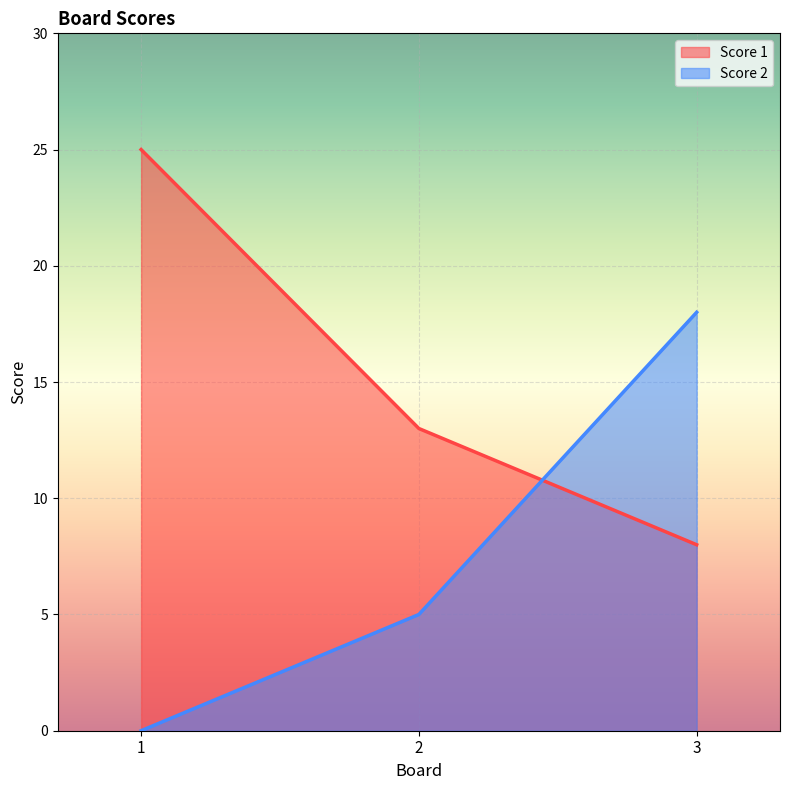

What is the spread (max minus min) of values at 3?

10